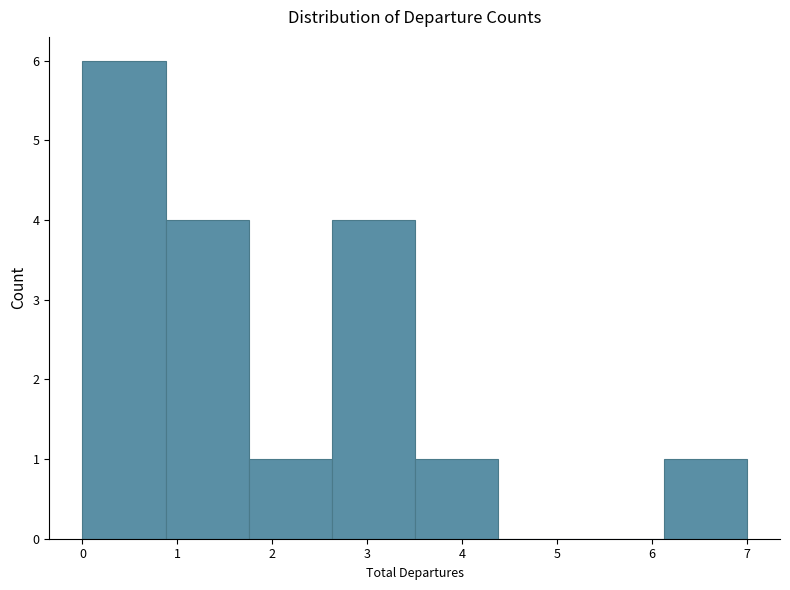

Which range on the x-axis has the tallest bar?

0.0 to 0.9